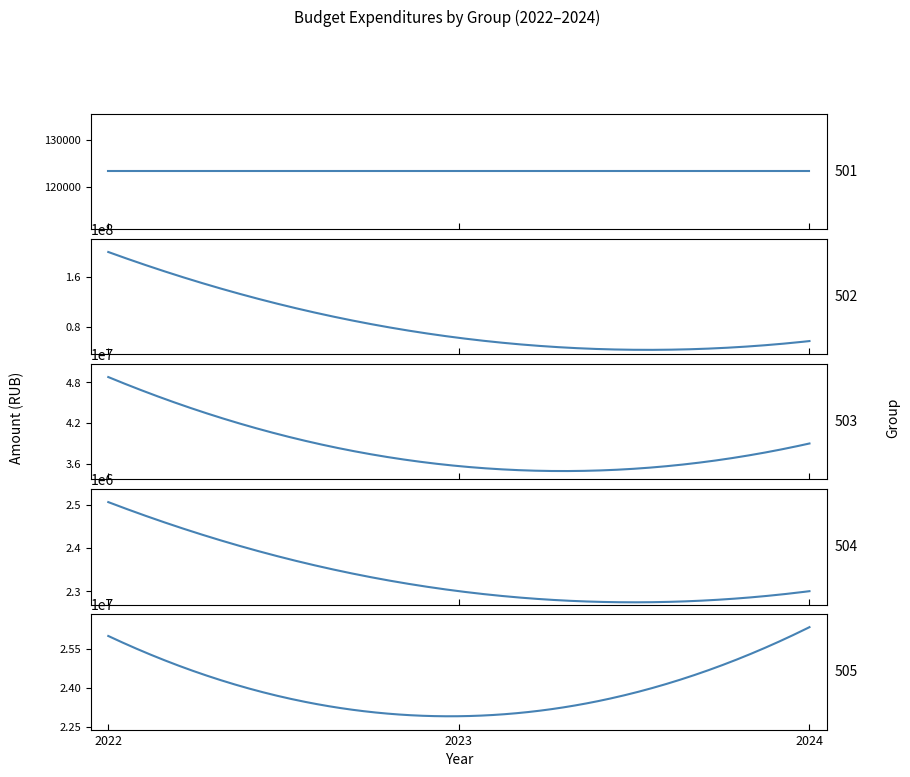

Between 2023 and 2024, which series saw the biggest shift?

502